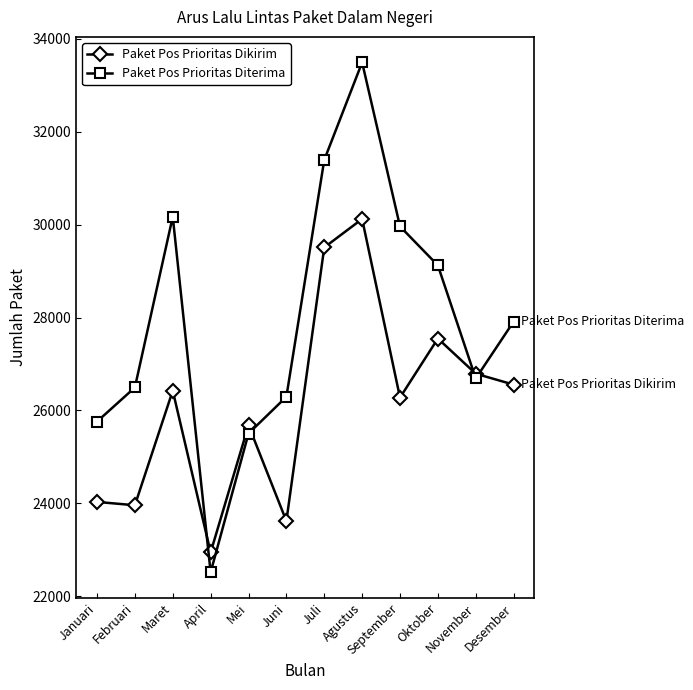

At which category is the sum across all series the highest?

Agustus